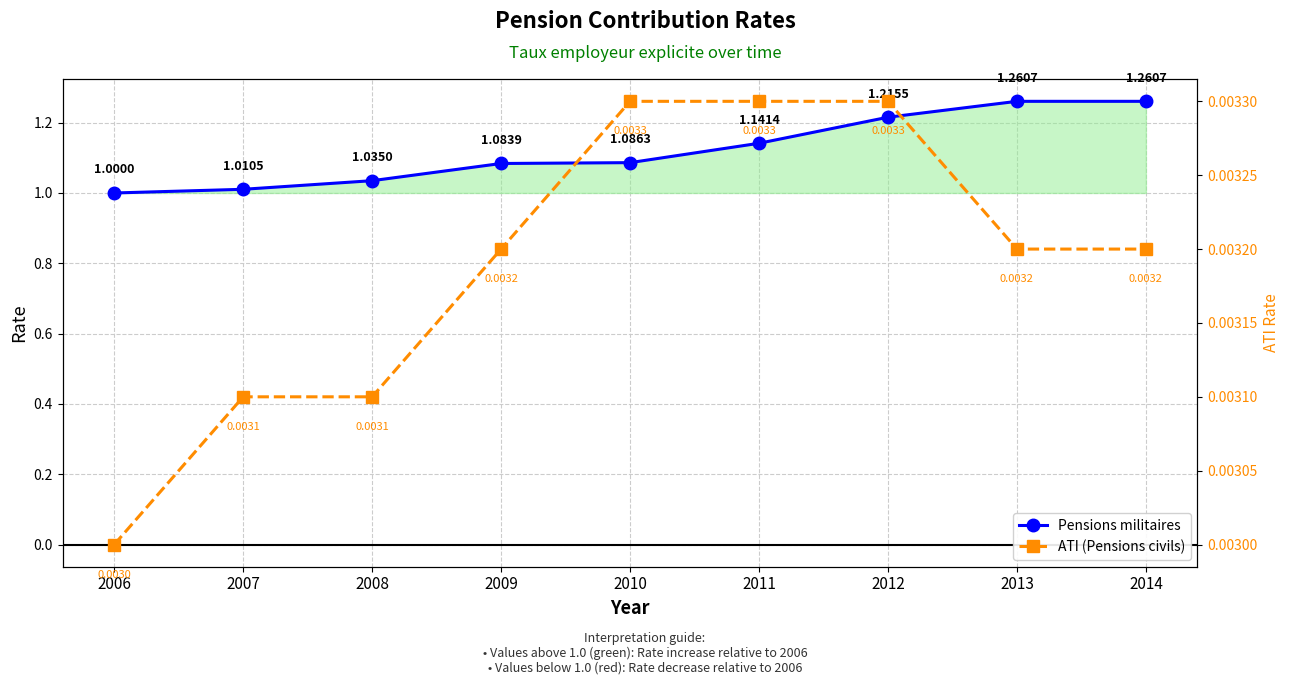

Where is Pensions militaires nearest to the value 1?

2006